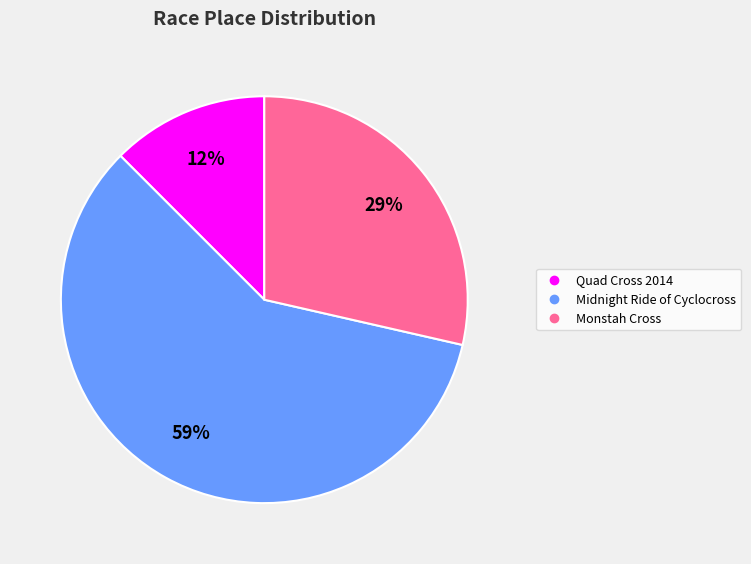

Count the number of slices in the pie.

3